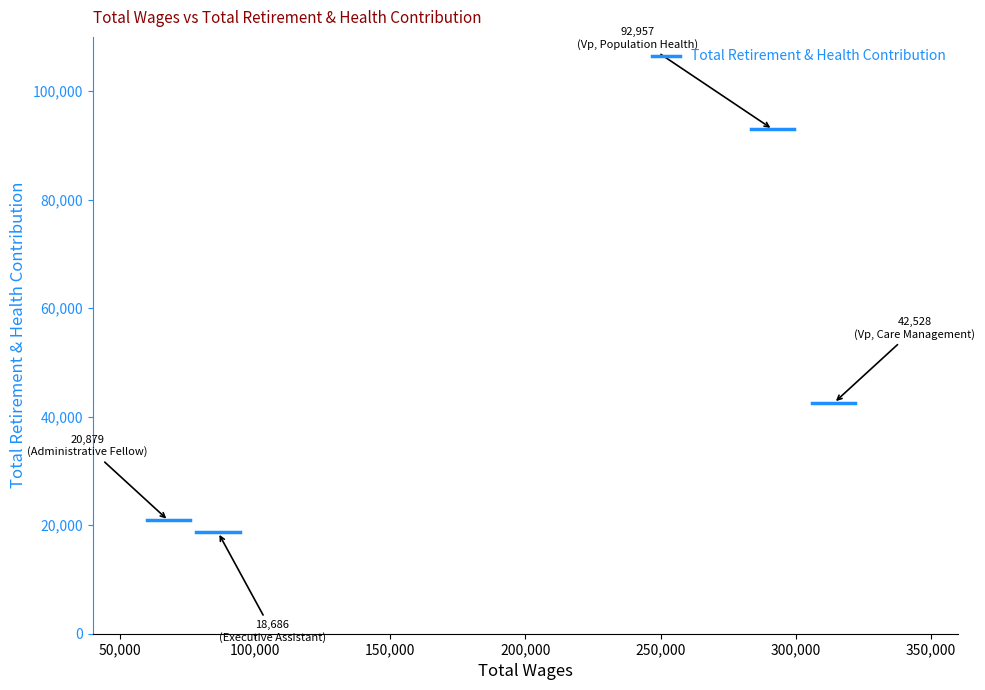

What is the average value?

43762